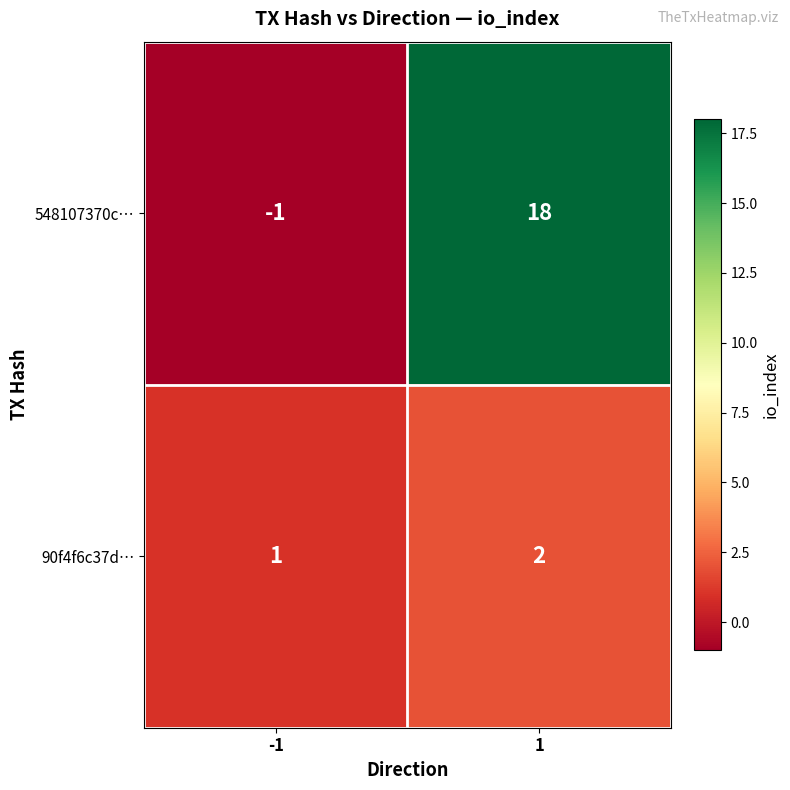

What is the spread (max minus min) of values at 1?

16